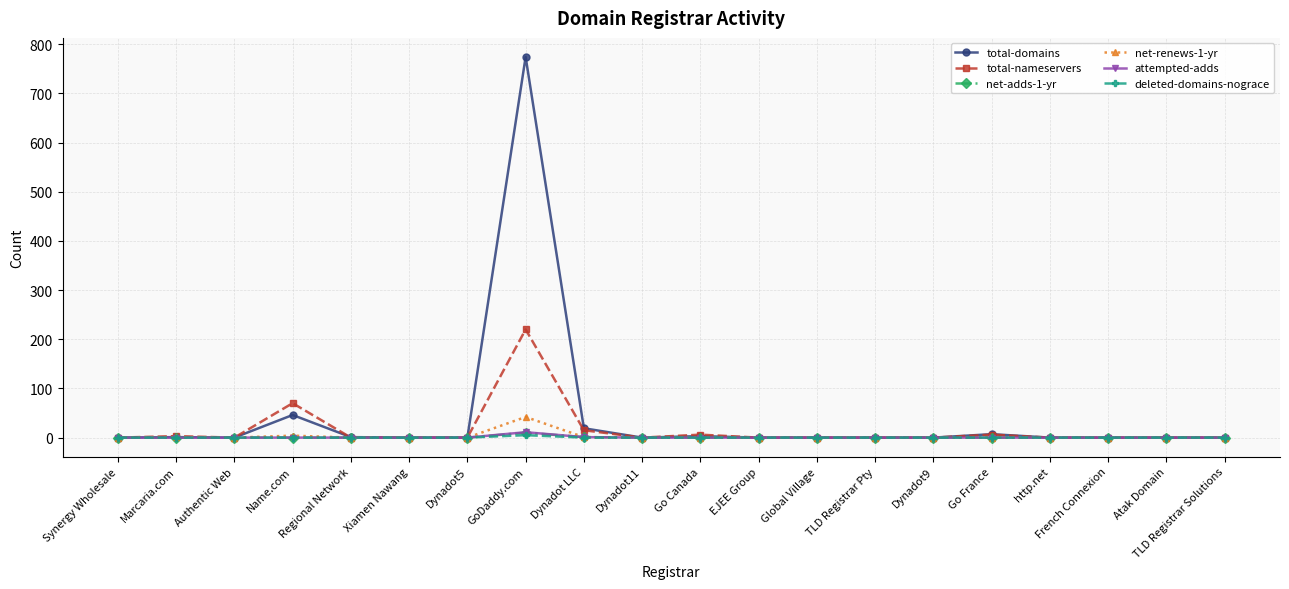

Which series has the widest spread of values?

total-domains